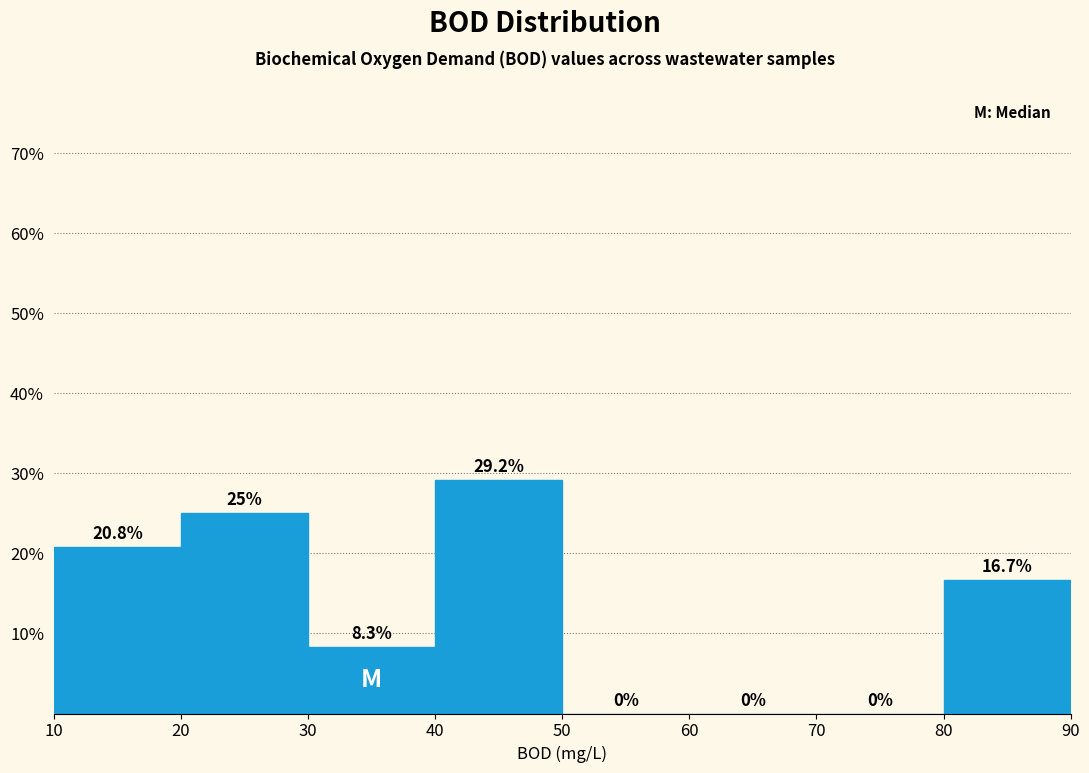

Reading left to right, list every bar in this chart as the range it spans on the x-axis followed by its height.

10 to 20: 20.8
20 to 30: 25.0
30 to 40: 8.3
40 to 50: 29.2
50 to 60: 0.0
60 to 70: 0.0
70 to 80: 0.0
80 to 90: 16.7